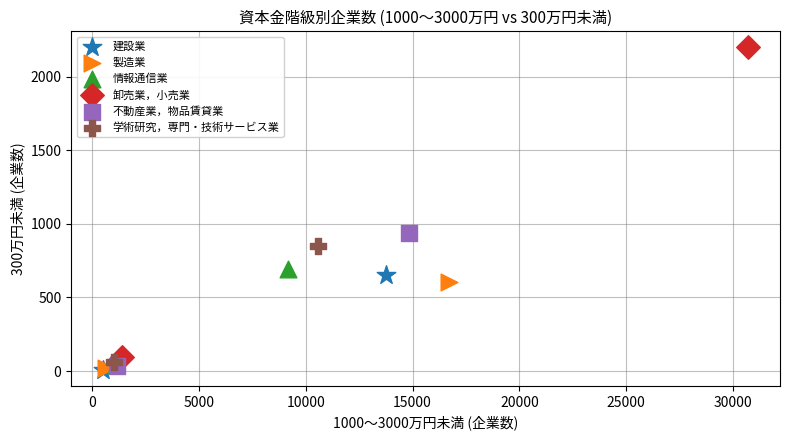

Which series reaches the maximum Y coordinate?

卸売業，小売業